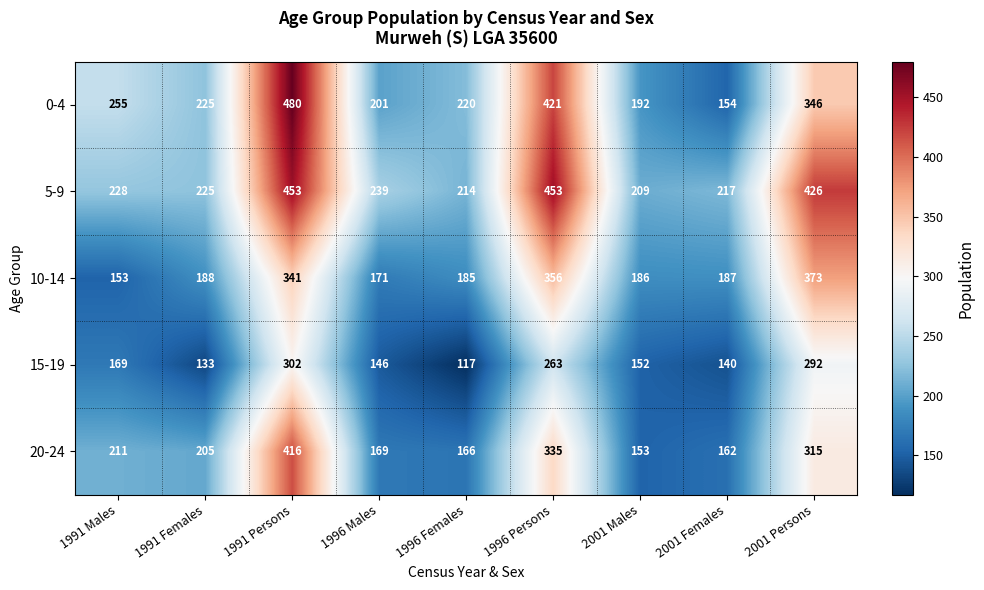

True or false: 15-19 has a value of 169 at 1991 Males.

True